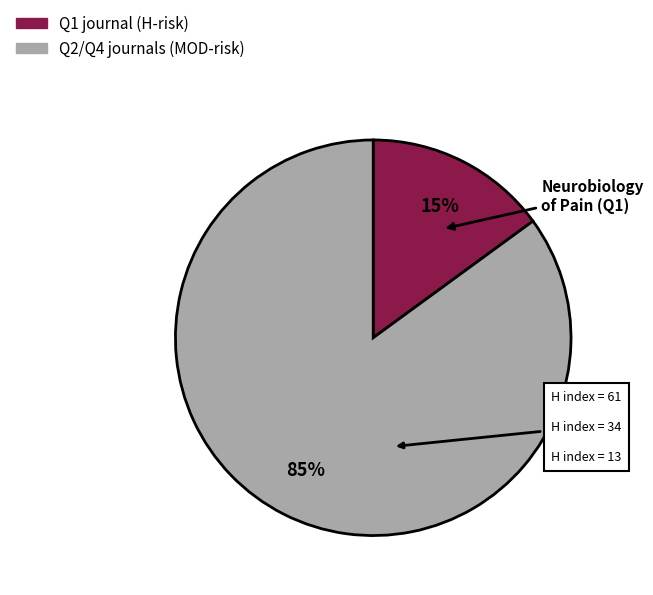

Does any single category account for the majority?

Yes